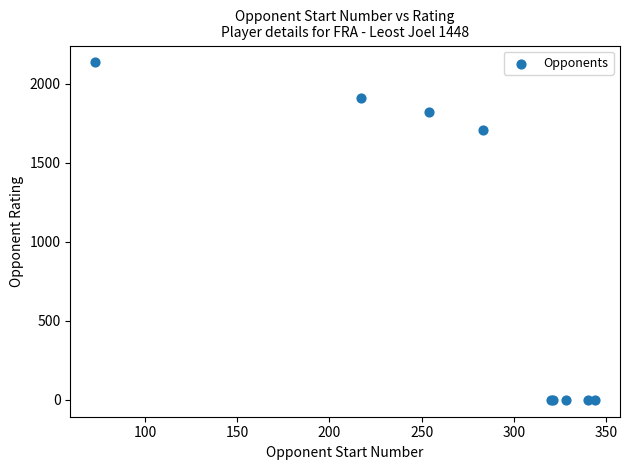

What Y value in the scatter plot is closest to 1067?

1709